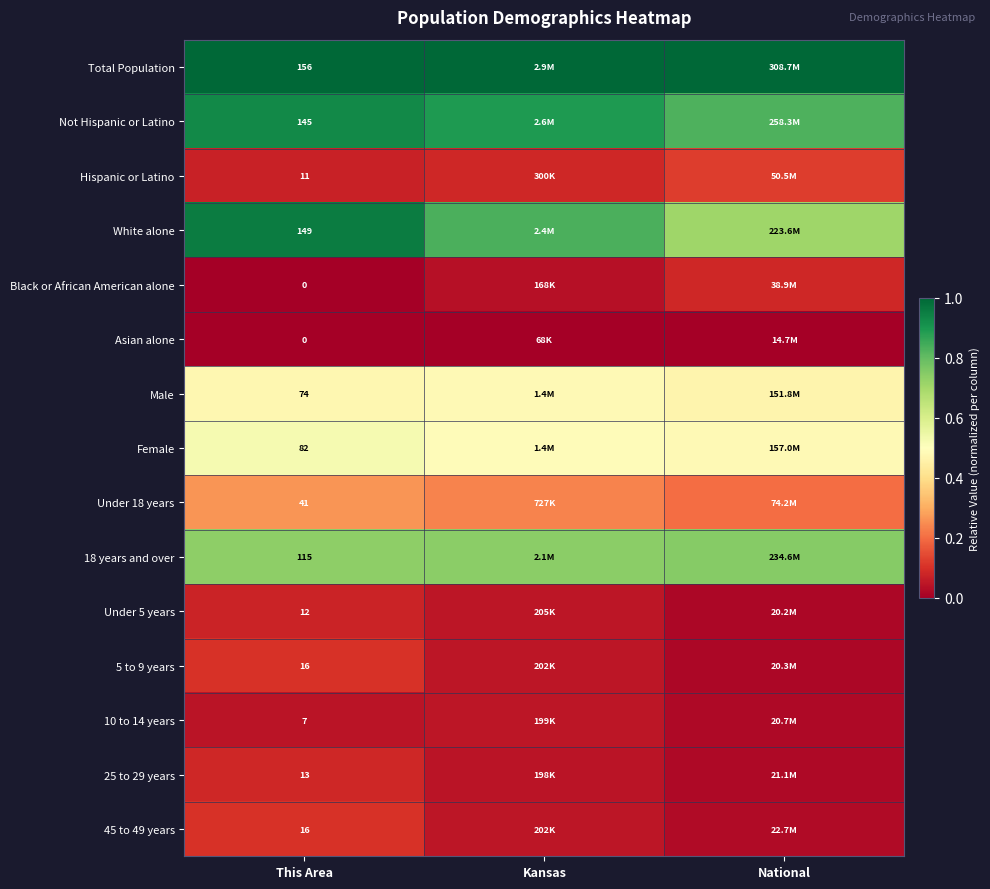

Is the value of 10 to 14 years at This Area greater than the value of Black or African American alone at This Area?

Yes